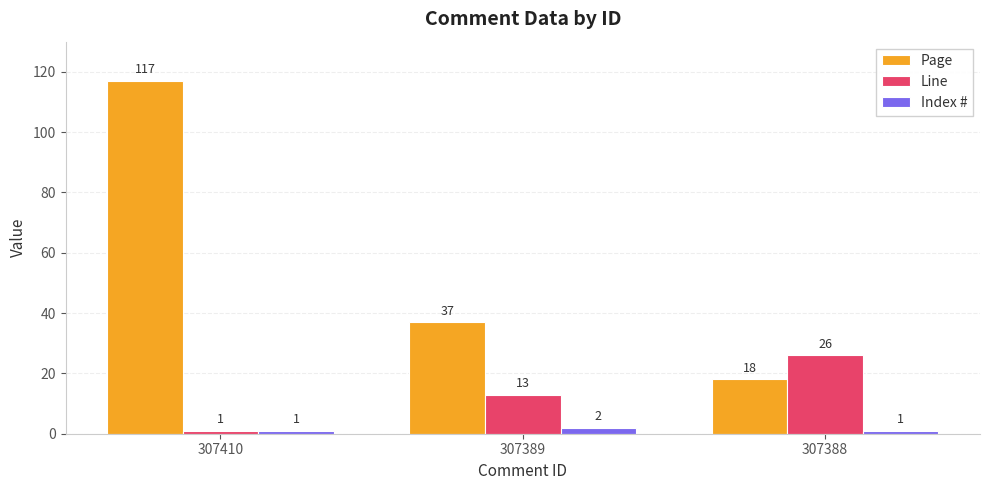

Which series has the largest range (max minus min)?

Page